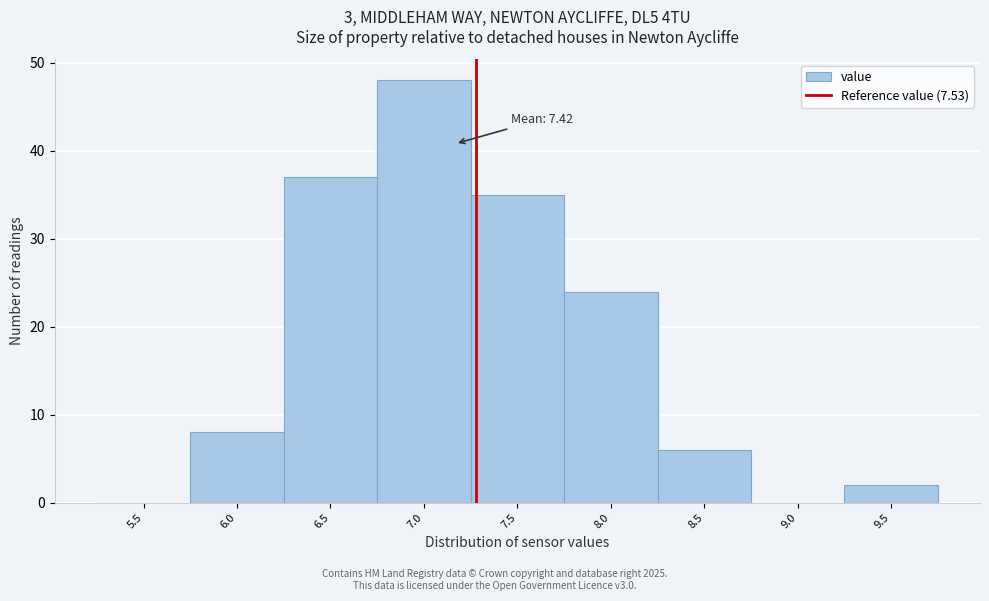

Reading left to right, extract all data points from this chart.

5.5=0	6.0=8	6.5=37	7.0=48	7.5=35	8.0=24	8.5=6	9.0=0	9.5=2